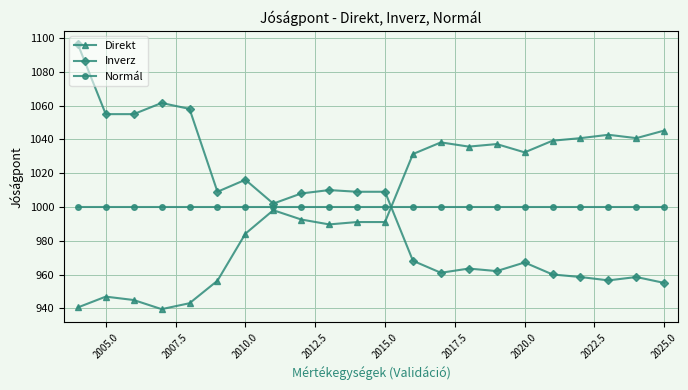

What is the value of the Normál point at the 11th from the left?

1000.0